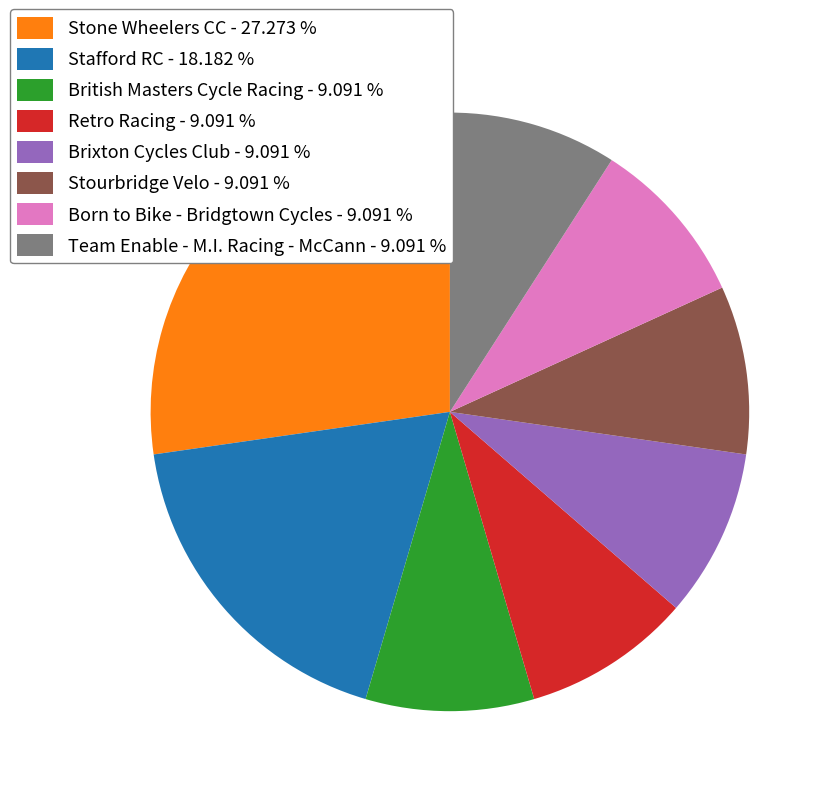

Which has a higher value, Brixton Cycles Club - 9.091 % or Stone Wheelers CC - 27.273 %?

Stone Wheelers CC - 27.273 %